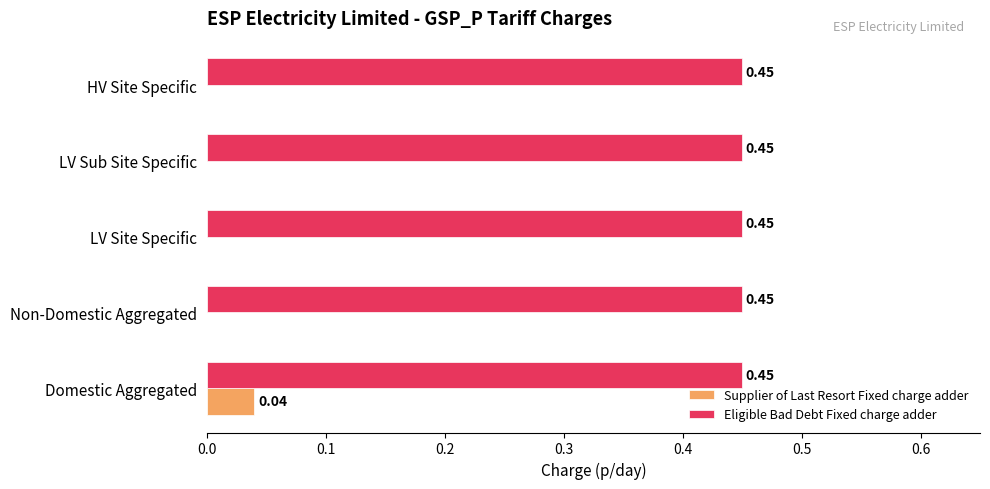

At which category is the sum across all series the highest?

Domestic Aggregated